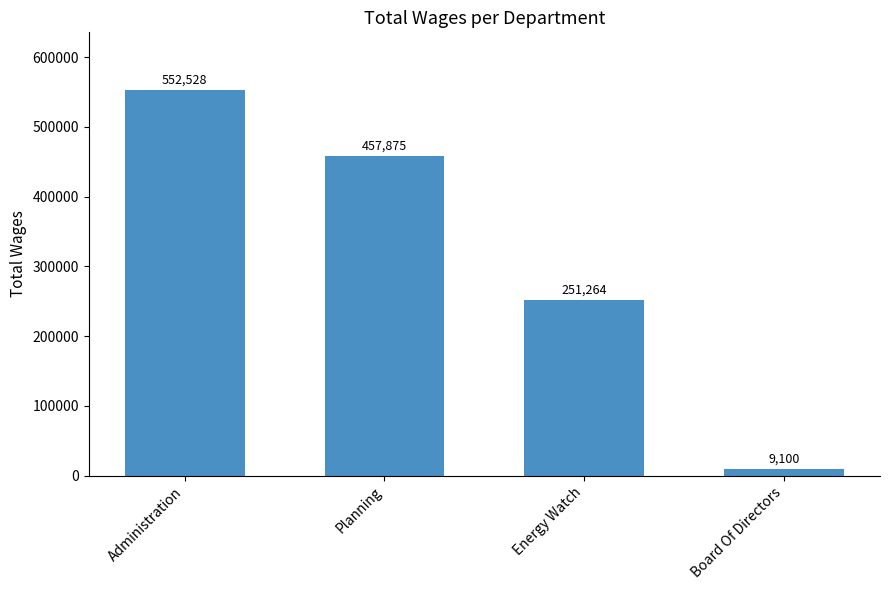

What is the difference between the maximum and minimum values?

543428